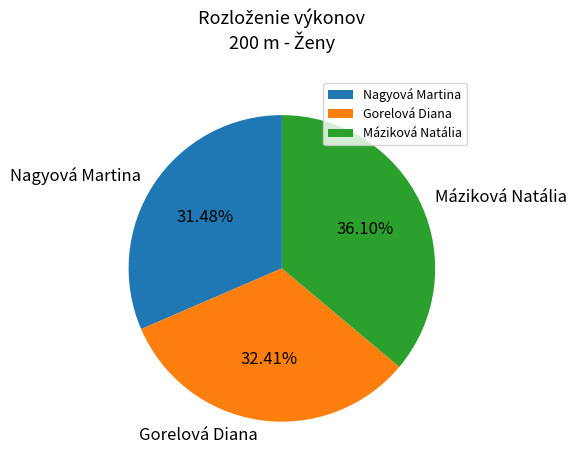

Which has a higher value, Máziková Natália or Gorelová Diana?

Máziková Natália